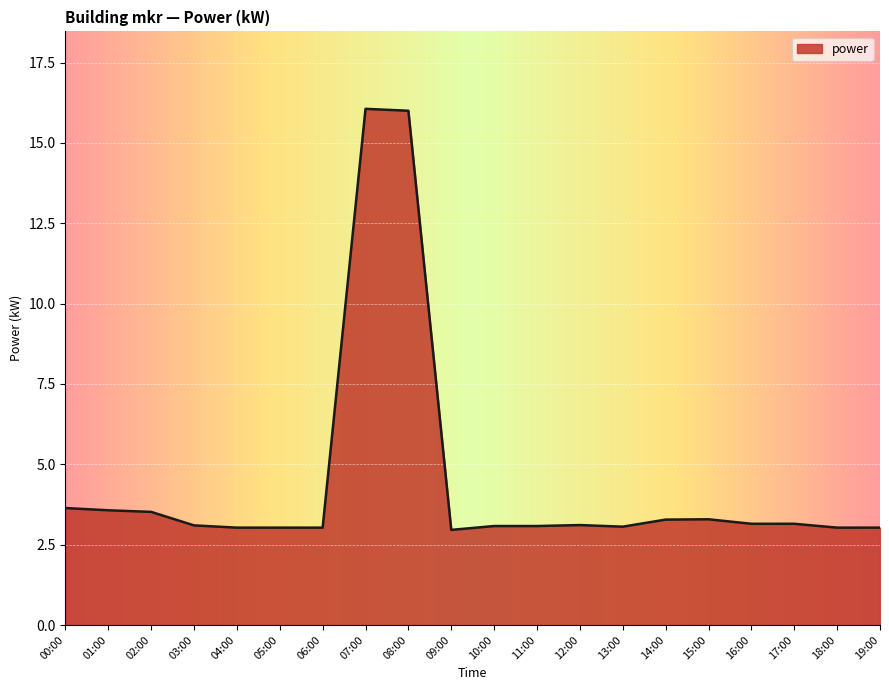

What is the greatest value displayed?

16.1